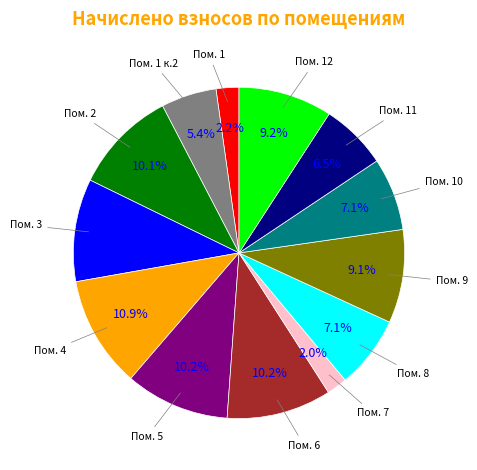

Is there a majority slice in this chart?

No